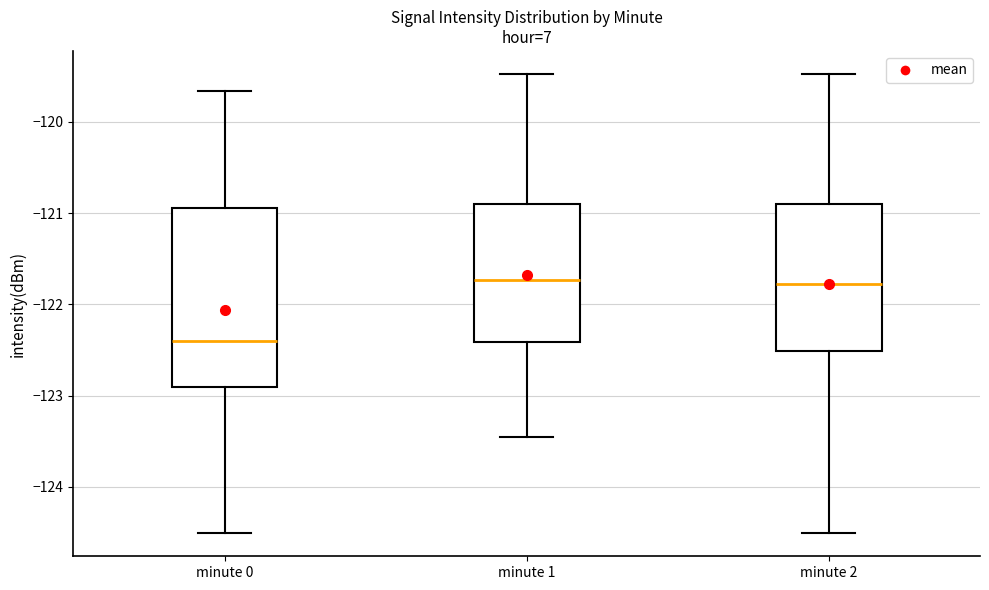

Reading left to right, read every box against the y-axis: the position of its median line, the range the box covers, and the ends of its whiskers. The values are not printed on the chart, so give them approximately, as read against the axis.

minute 0: median -122.4, box -122.9 to -120.9, whiskers -124.5 to -119.7
minute 1: median -121.7, box -122.4 to -120.9, whiskers -123.5 to -119.5
minute 2: median -121.8, box -122.5 to -120.9, whiskers -124.5 to -119.5